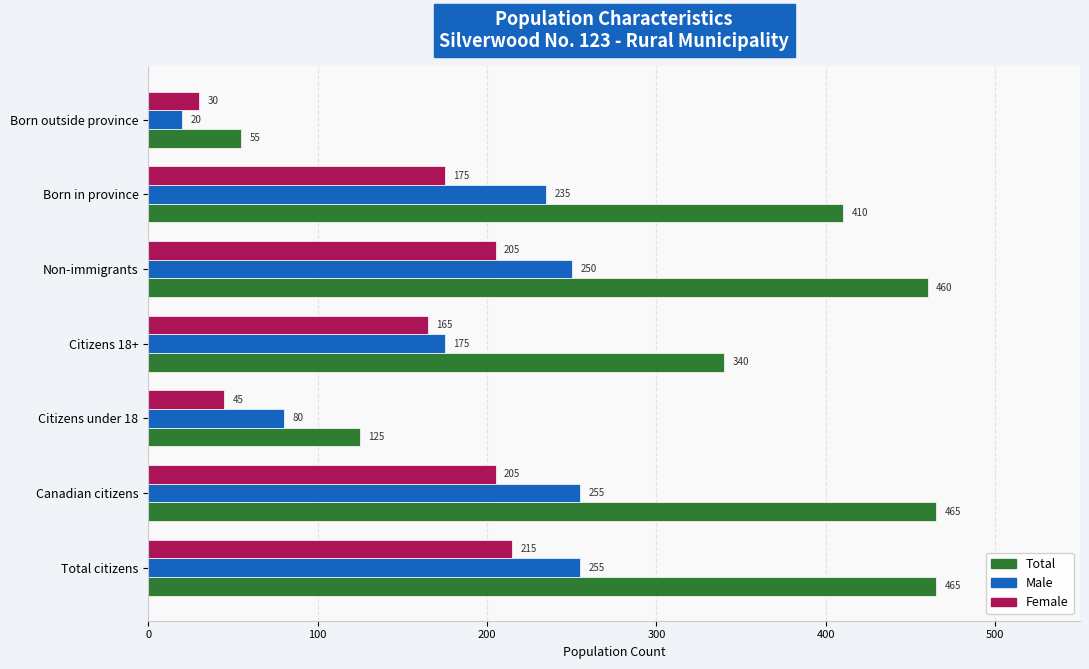

Between Canadian citizens and Born outside province, which series saw the biggest shift?

Total